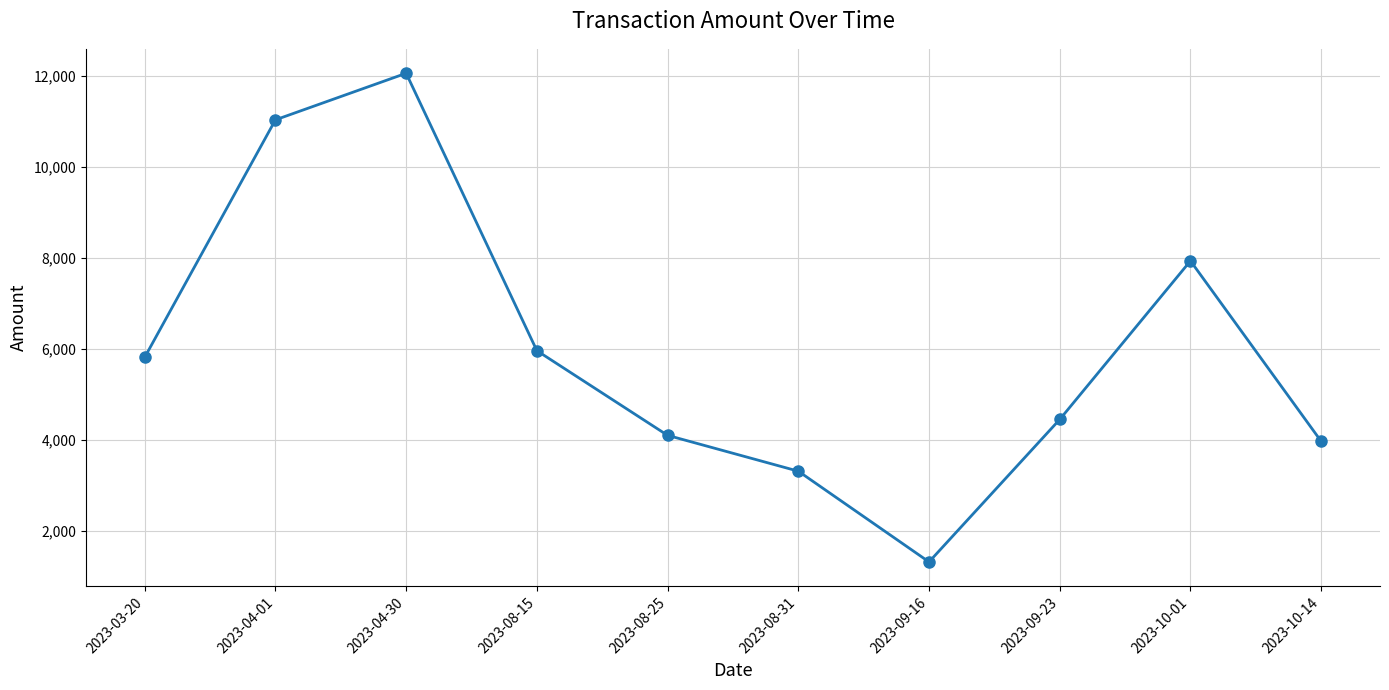

Where does the data first go above 5816?

2023-03-20